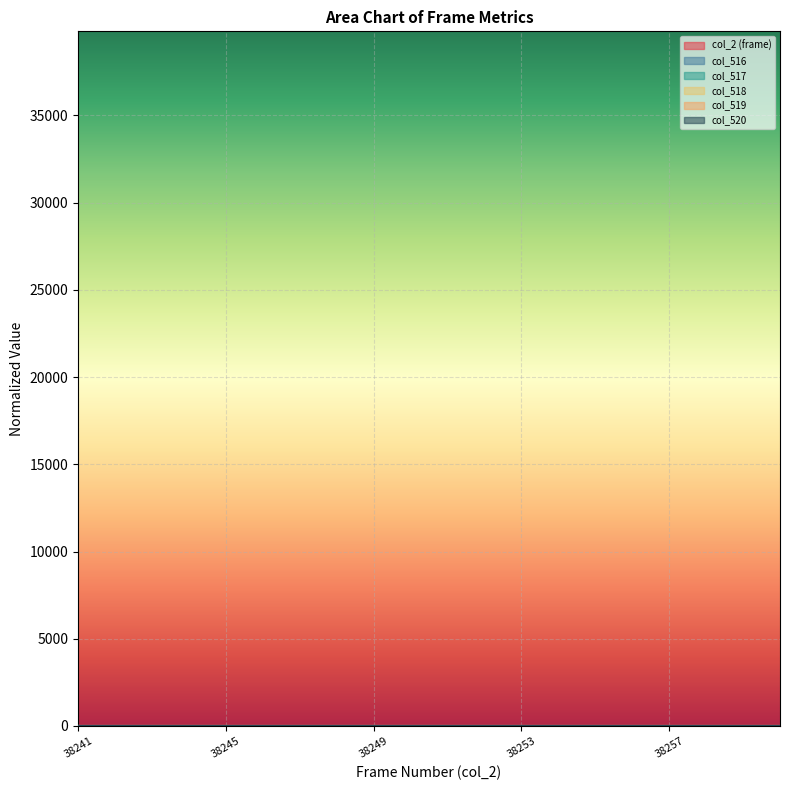

The value of col_516 at 38242 is 0.1. True or false?

False